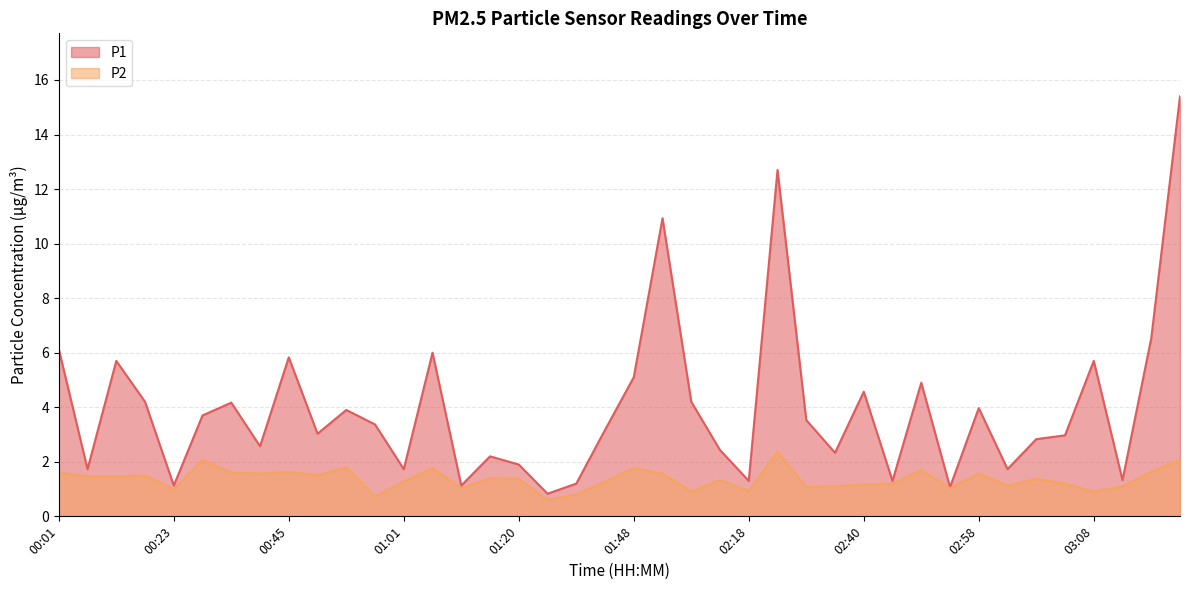

Count the number of categories in the chart.

40